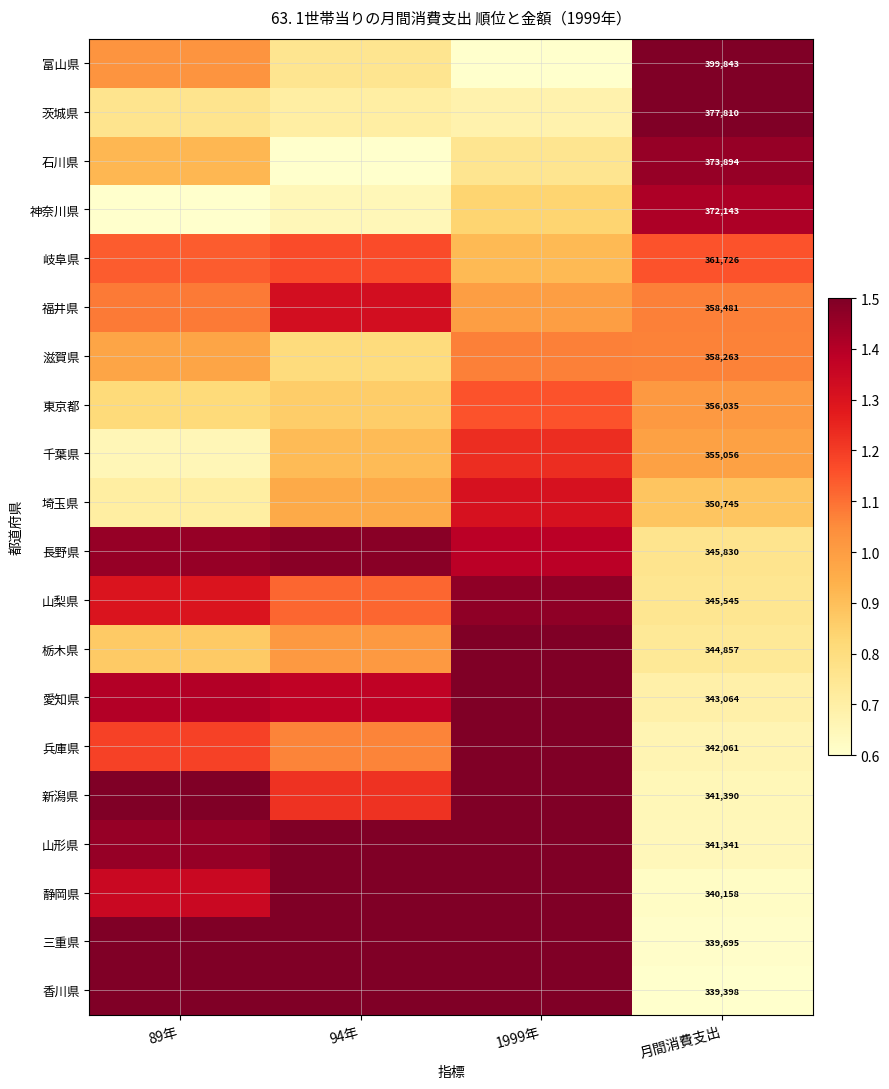

Where is 石川県 nearest to the value 1?

89年